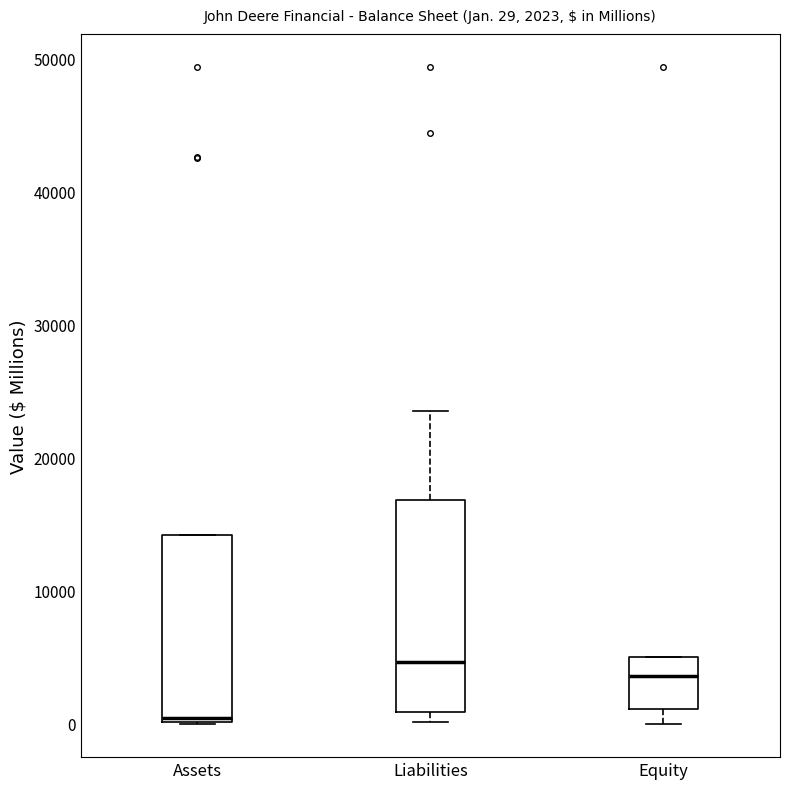

Which box has the lowest median line?

Assets